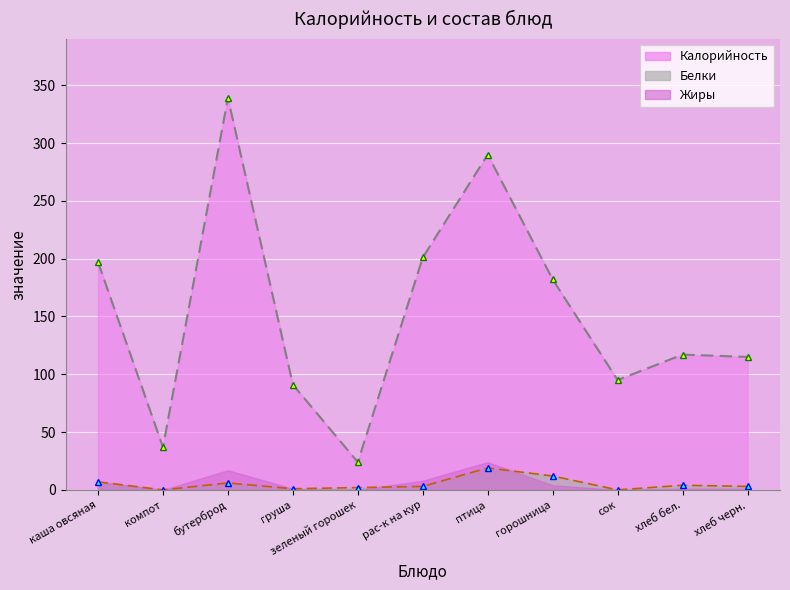

What is the value of the Белки point at the 3rd from the left?

6